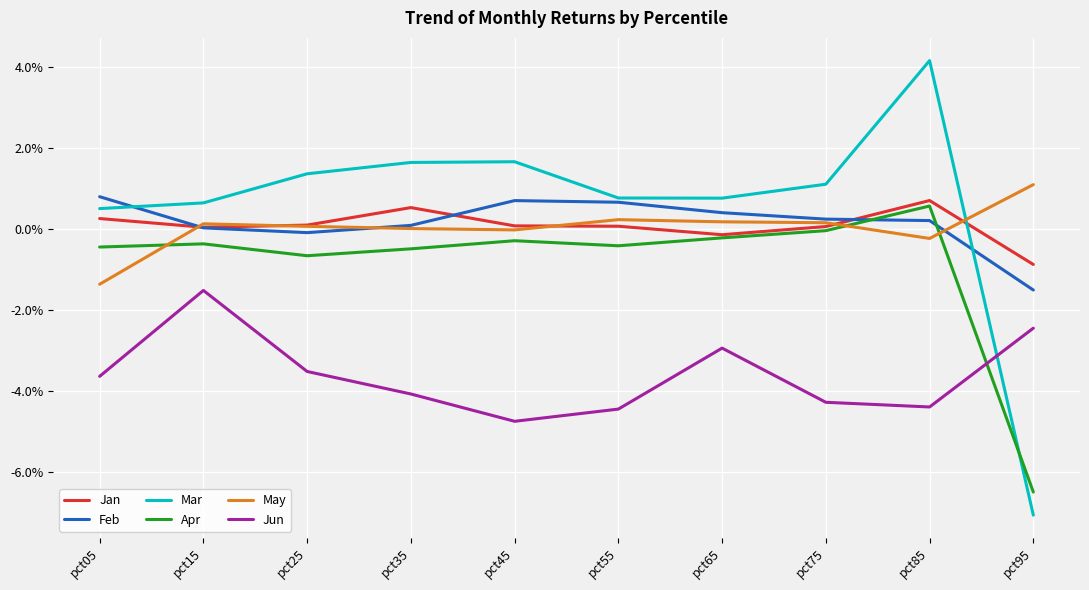

Between which two adjacent categories do Mar and Jan first intersect?

pct85 and pct95